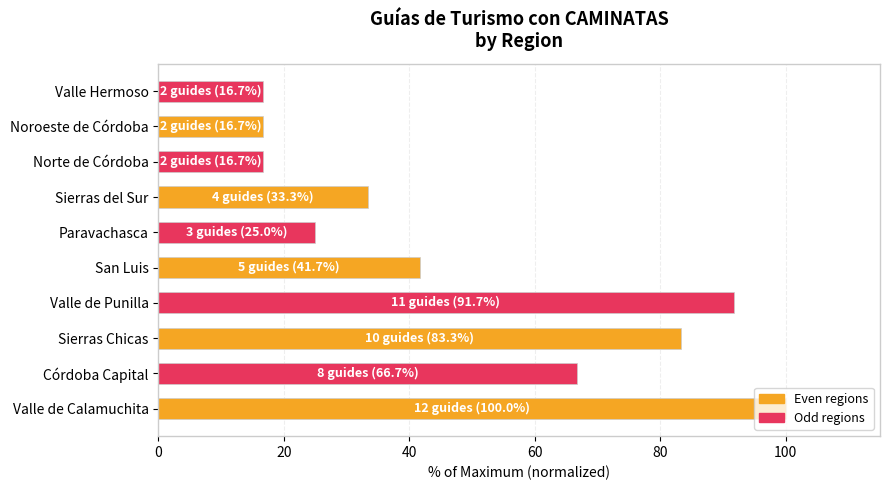

What is the sum of the values at Sierras Chicas and Sierras del Sur?

116.7